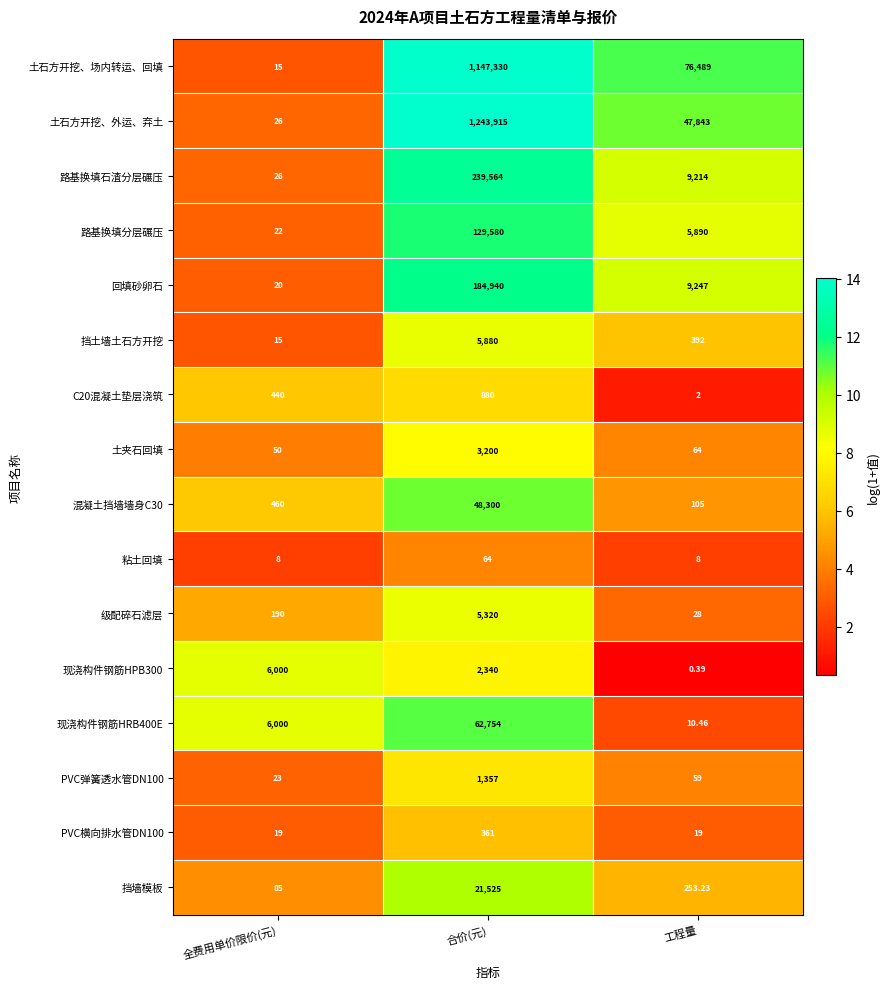

Which category has the lowest value across all series?

工程量